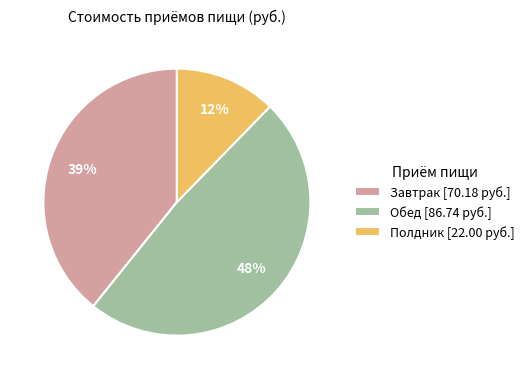

Does any single category account for the majority?

No